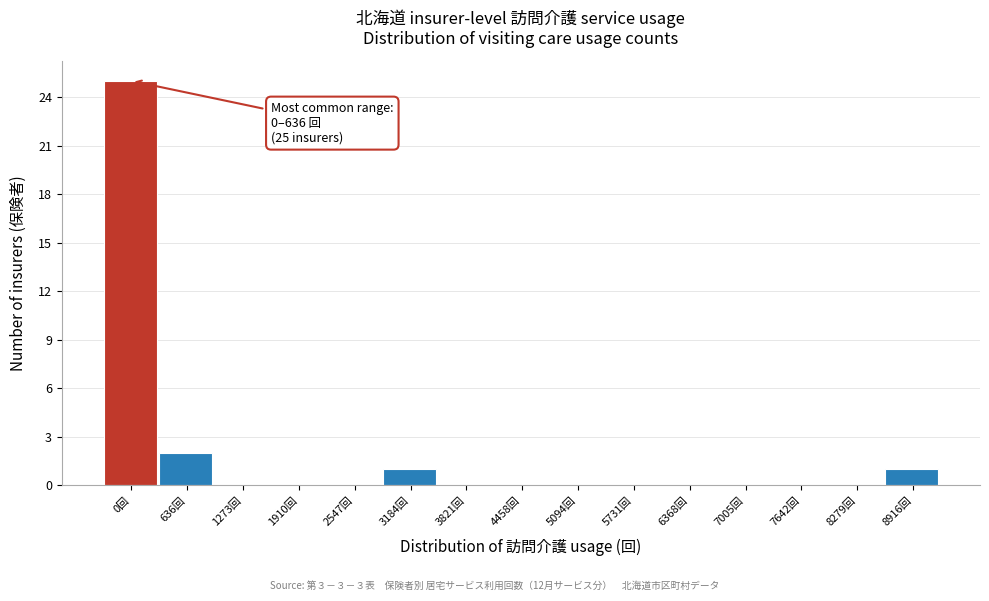

Reading left to right, what are all the values shown in this chart?

0回=25	636回=2	1273回=0	1910回=0	2547回=0	3184回=1	3821回=0	4458回=0	5094回=0	5731回=0	6368回=0	7005回=0	7642回=0	8279回=0	8916回=1